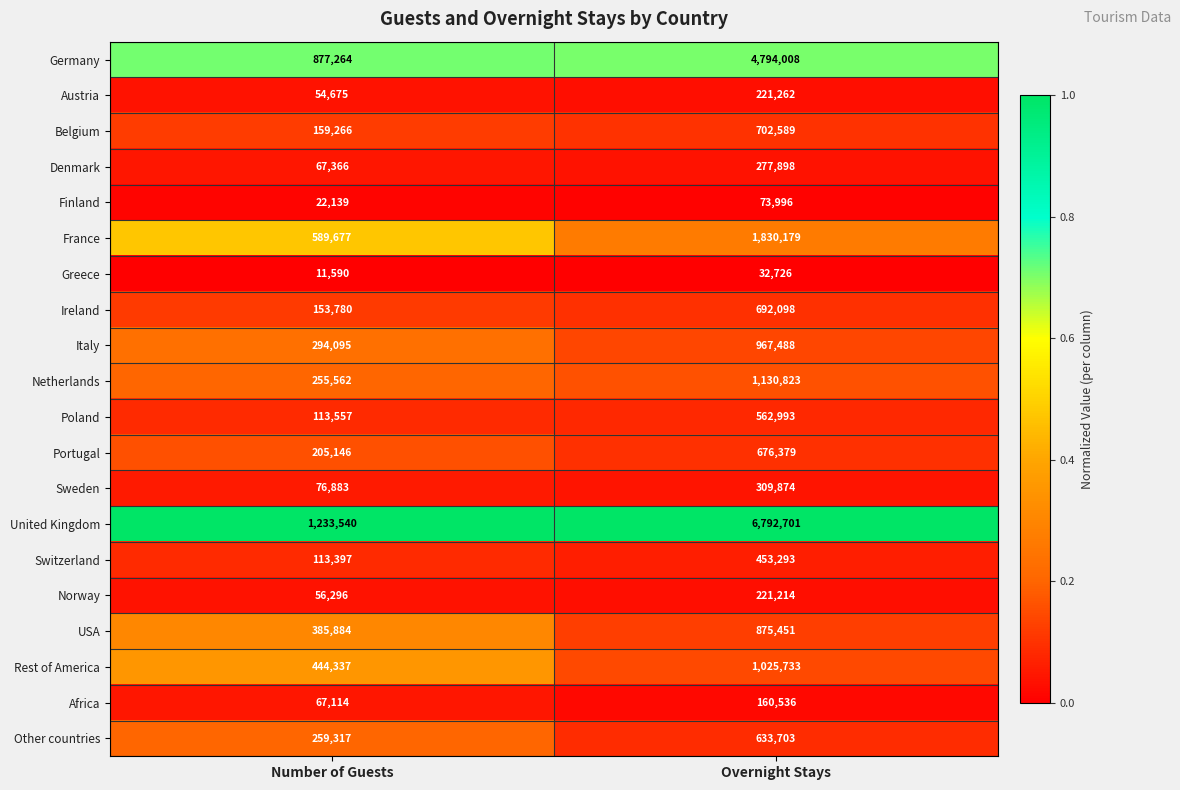

Which series changed the most between Number of Guests and Overnight Stays?

United Kingdom